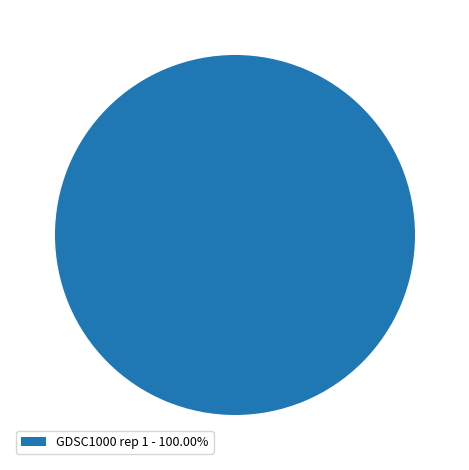

Does any single category account for the majority?

Yes